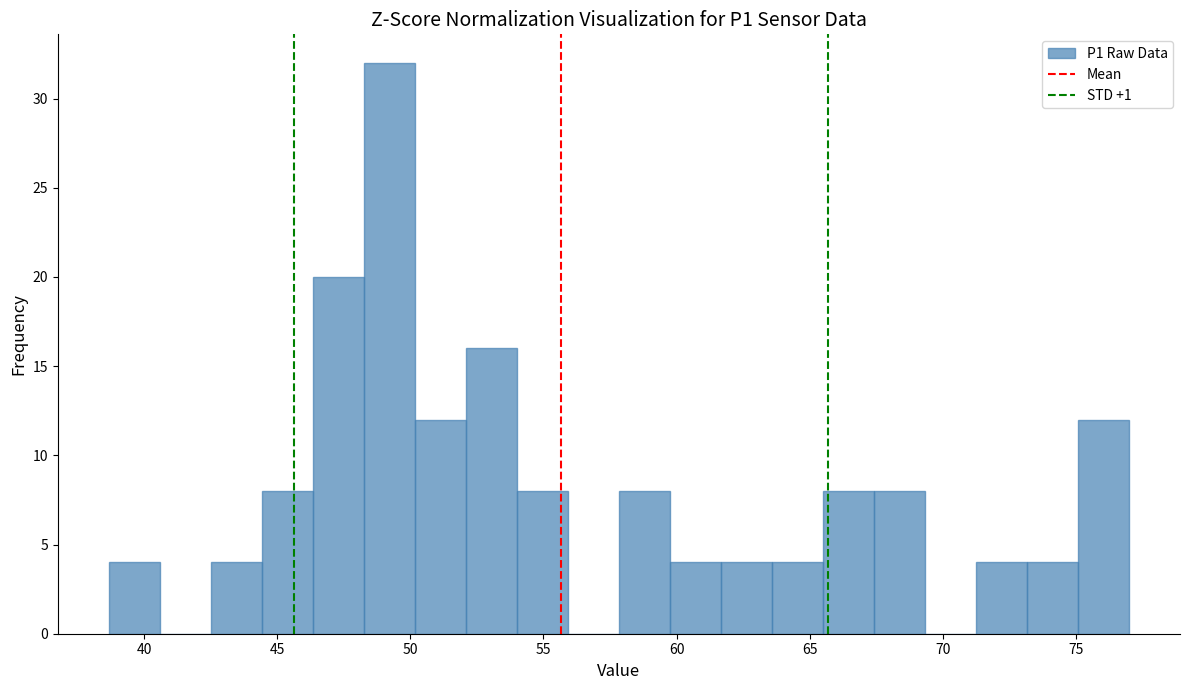

Read against the x-axis, roughly where is the centre of the tallest bar?

49.0